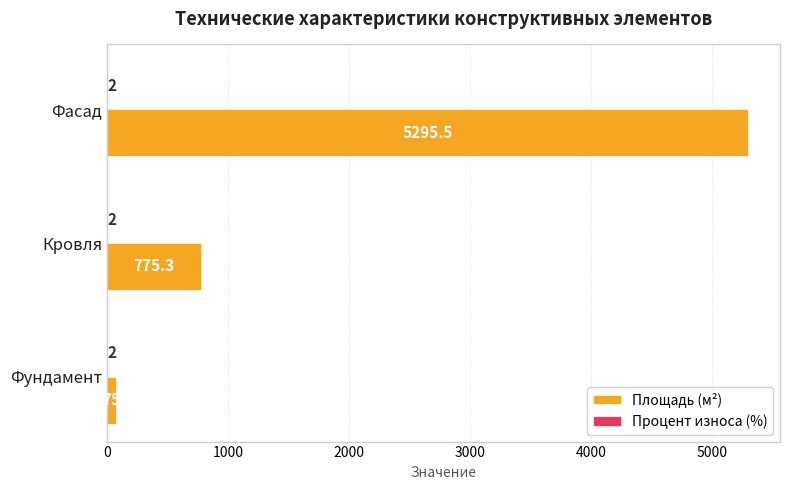

Which series changed the most between Кровля and Фасад?

Площадь (м²)